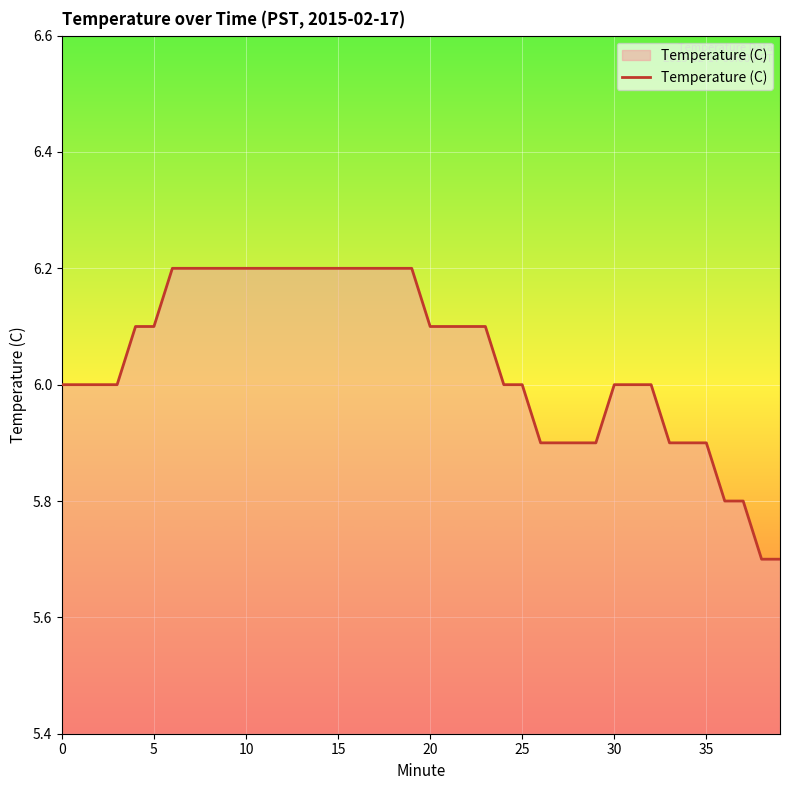

What is the difference between the maximum and minimum values?

0.5